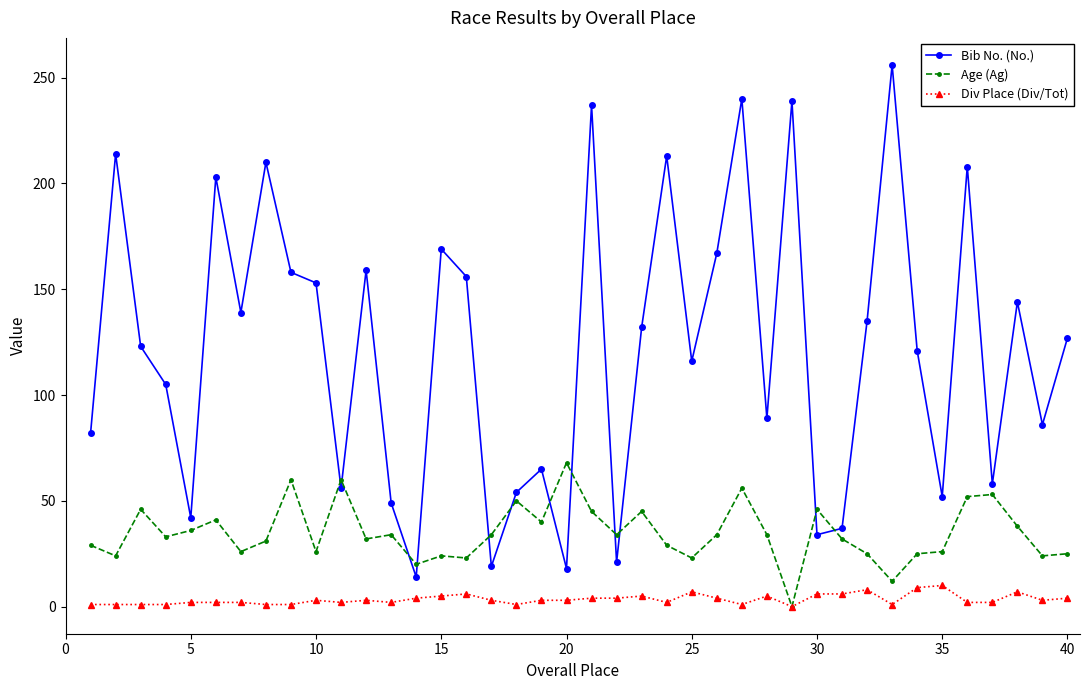

Which series has the widest spread of values?

Bib No. (No.)